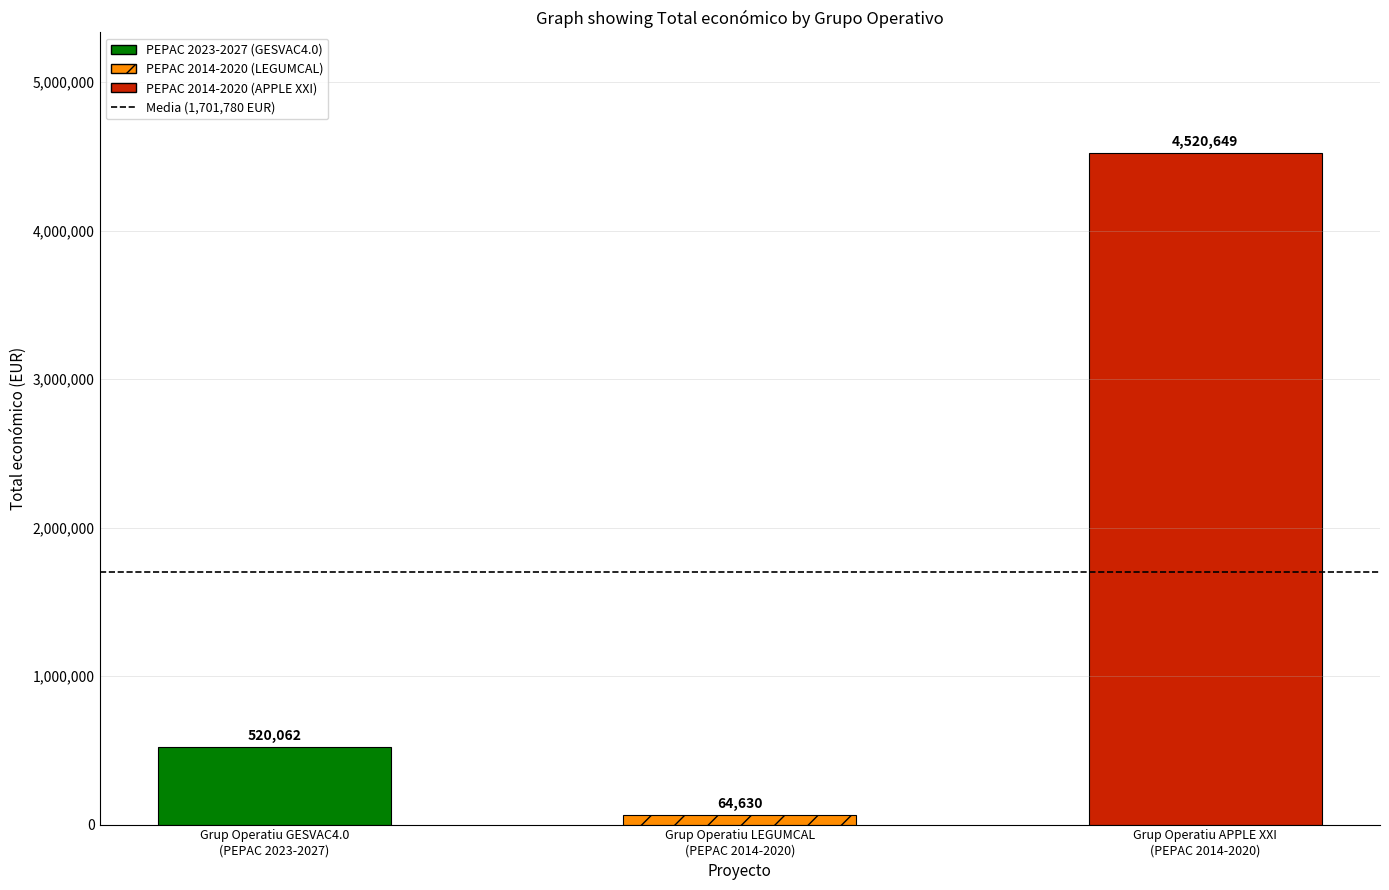

What is the greatest value displayed?

4520649